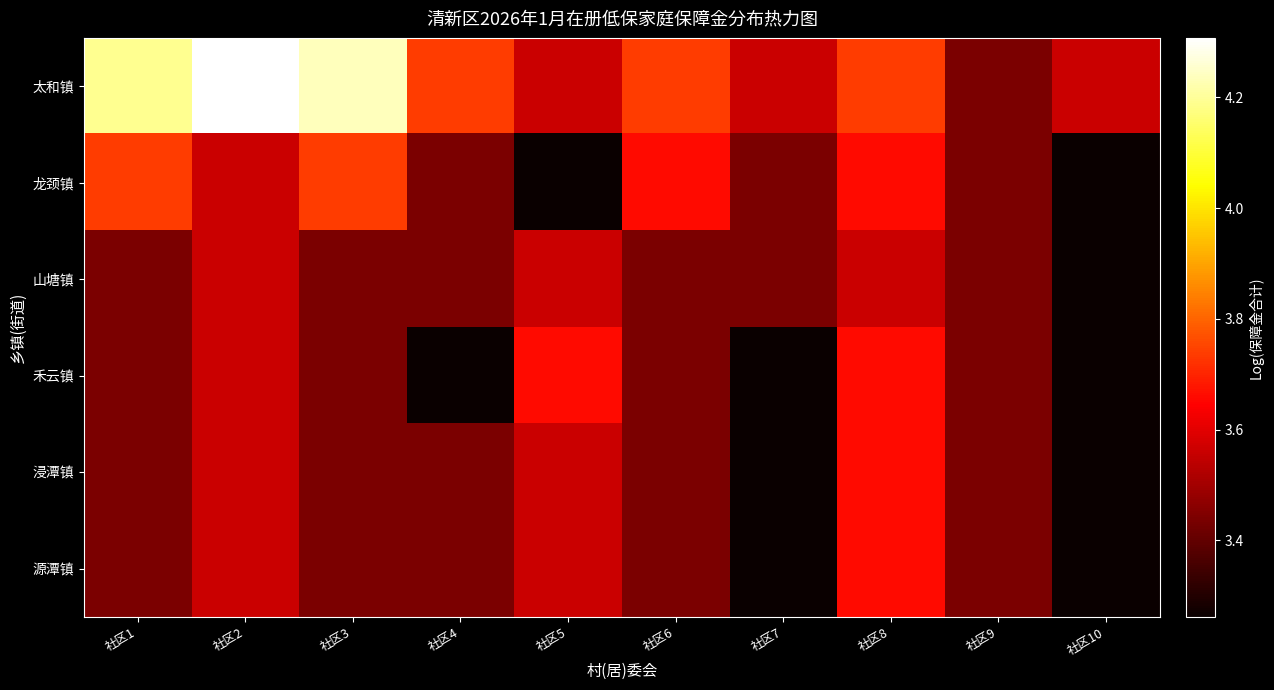

What is the smallest value displayed?

3.3